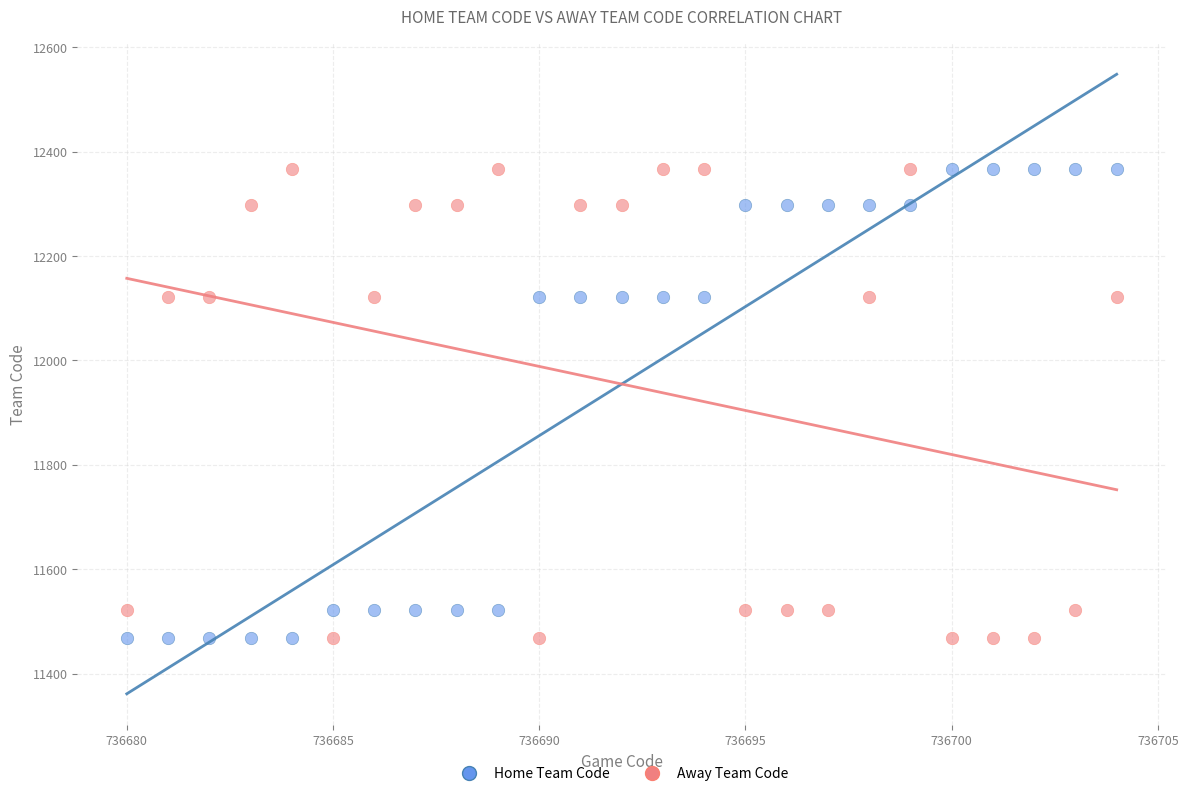

What are all the series names shown in the legend?

Home Team Code, Away Team Code